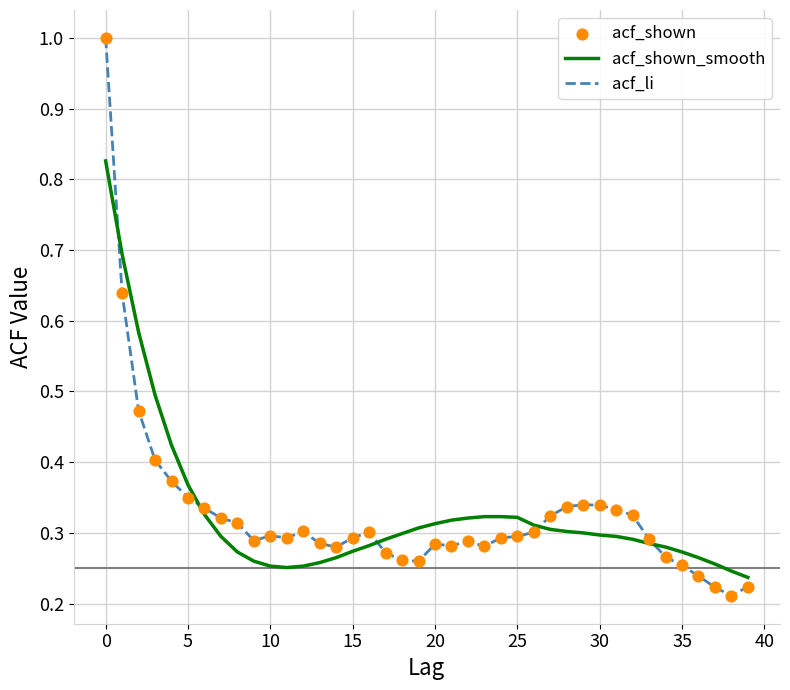

What is the greatest value displayed?

1.0